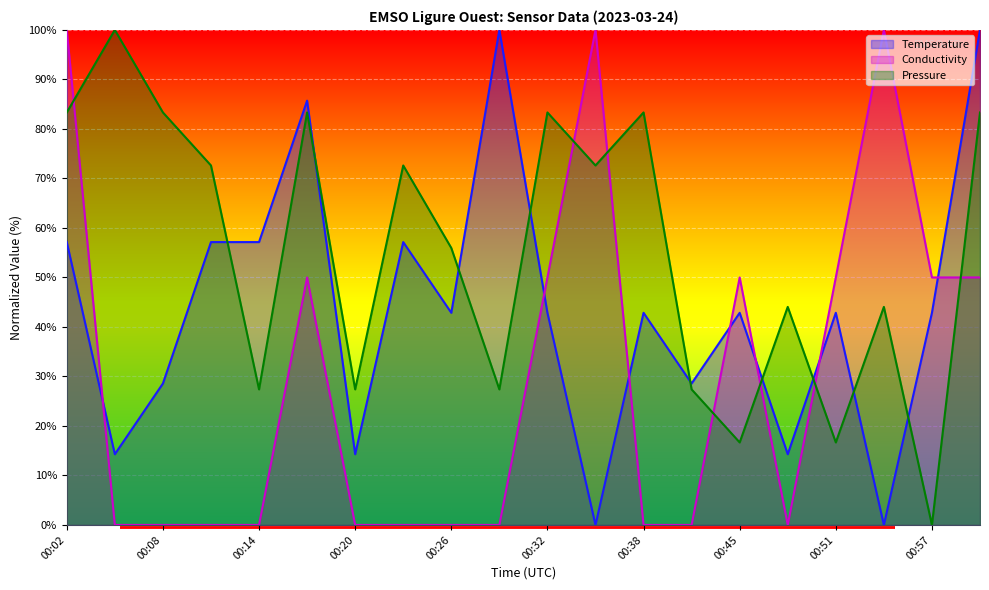

Which series has the widest spread of values?

Temperature